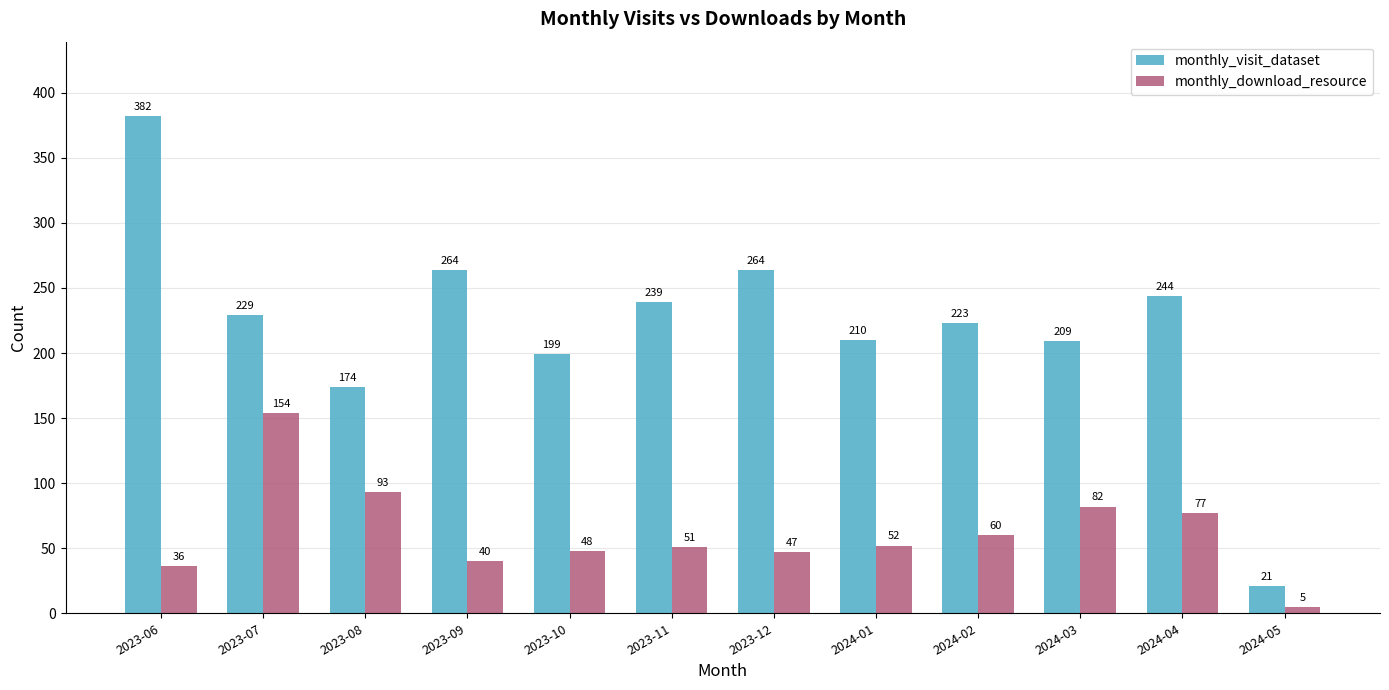

True or false: monthly_visit_dataset has a value of 5 at 2024-05.

False